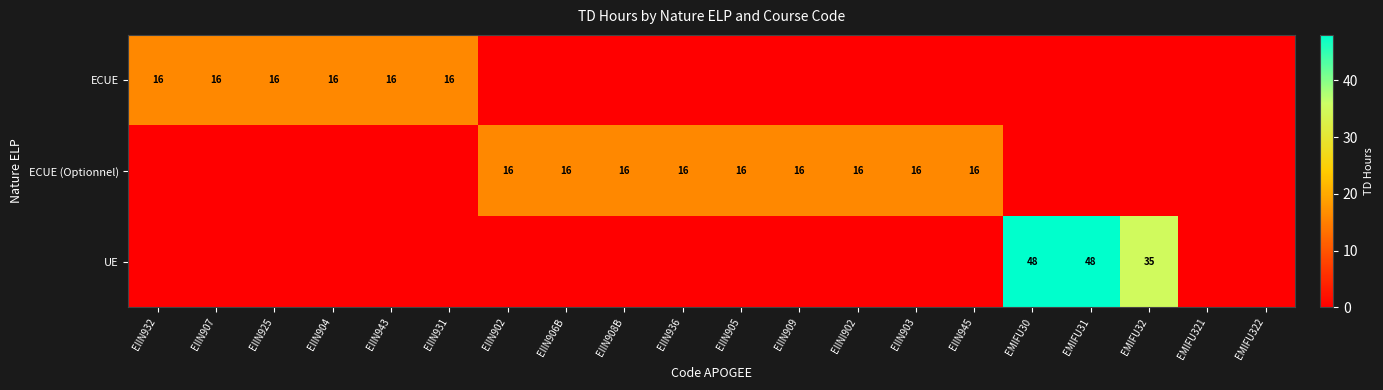

What is the total value across all series at EIIN903?

16